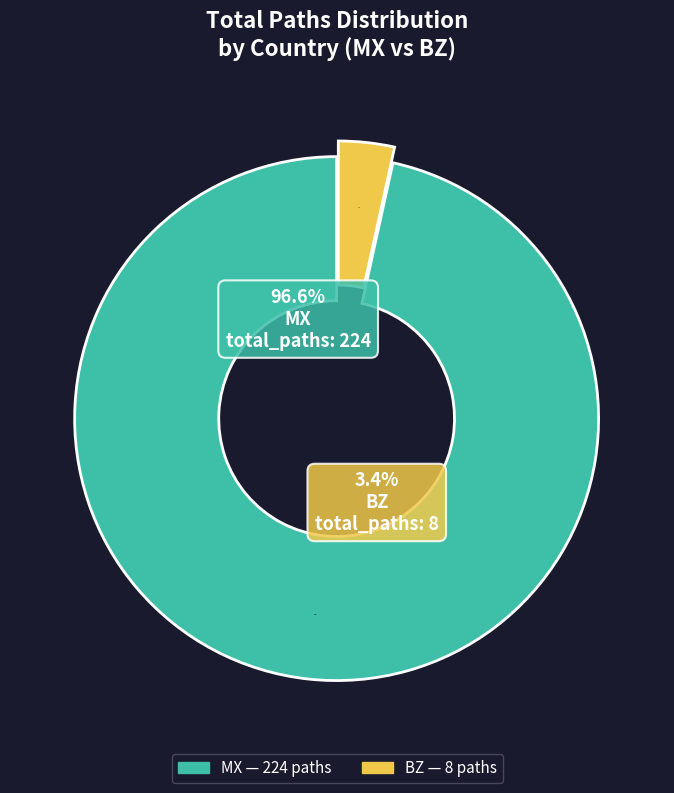

Is the sum of BZ and MX greater than half?

Yes